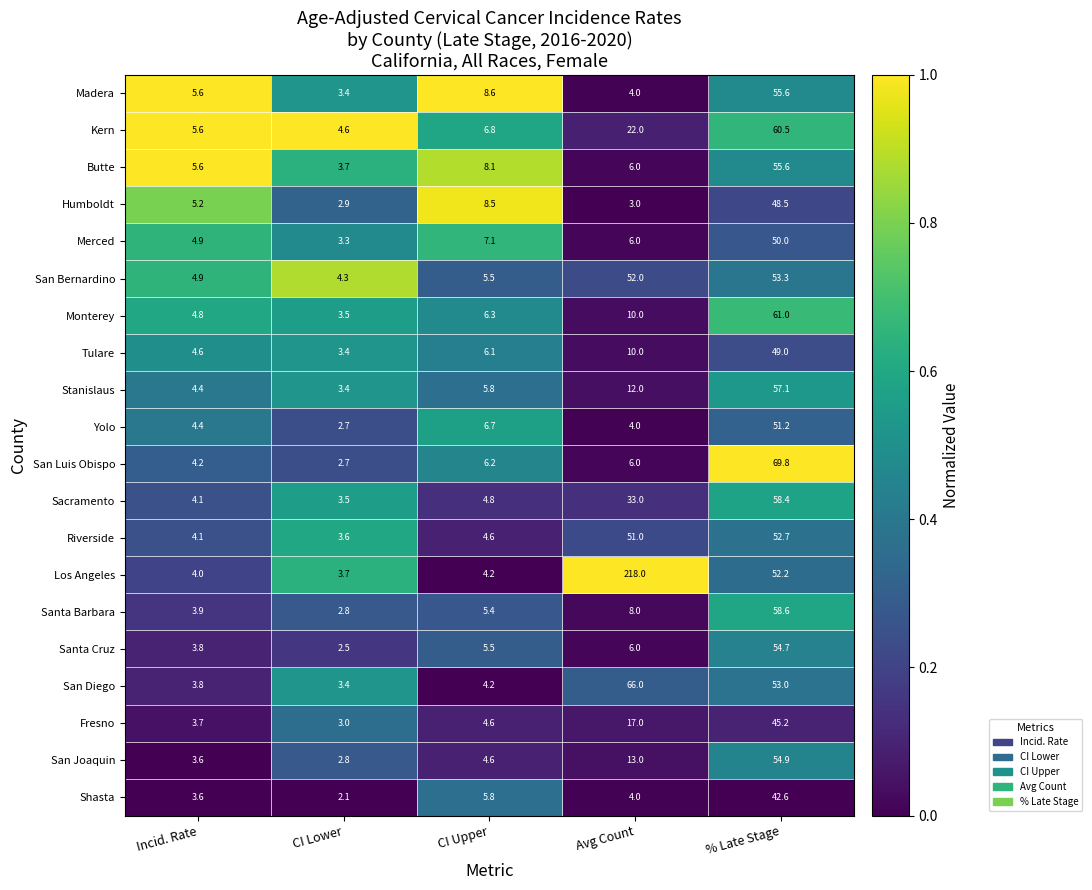

Which category has the lowest value across all series?

CI Lower